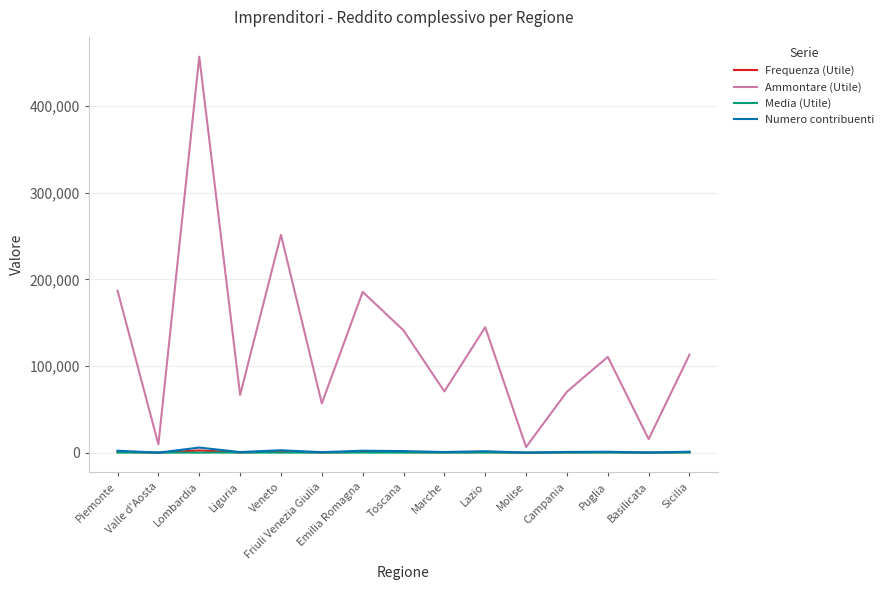

At which category is the sum across all series the highest?

Lombardia